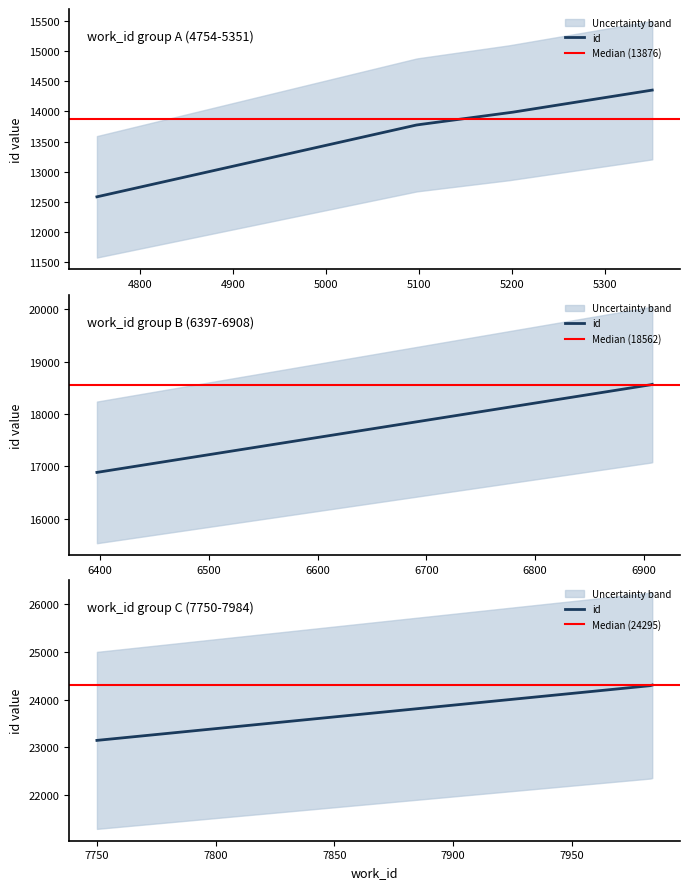

What is the sum of the values at 7984 and 7984?

48598